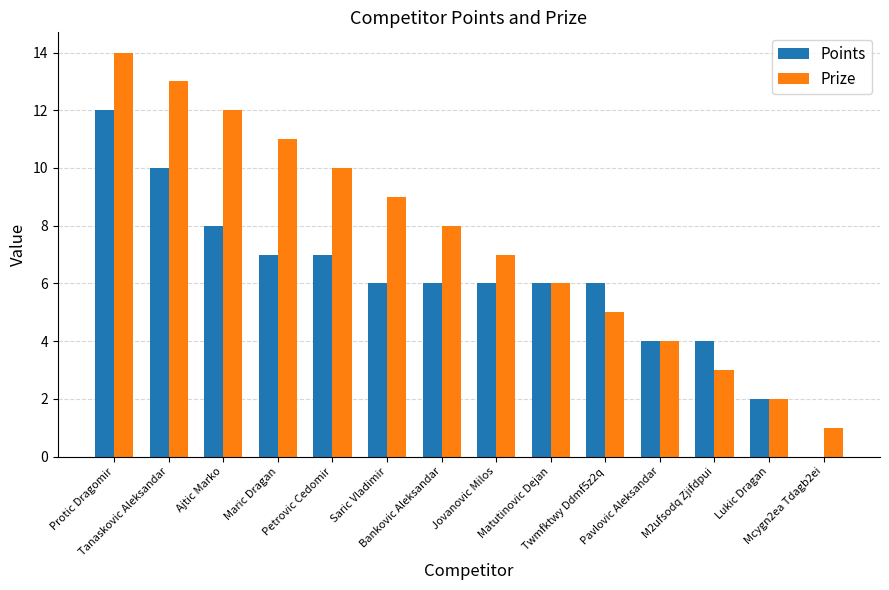

Which category has the highest value across all series?

Protic Dragomir